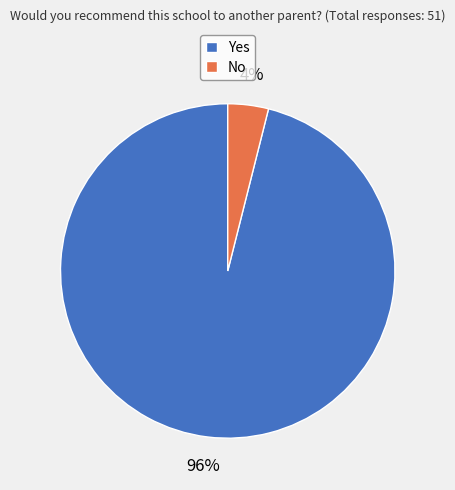

Is the sum of Yes and No greater than half?

Yes